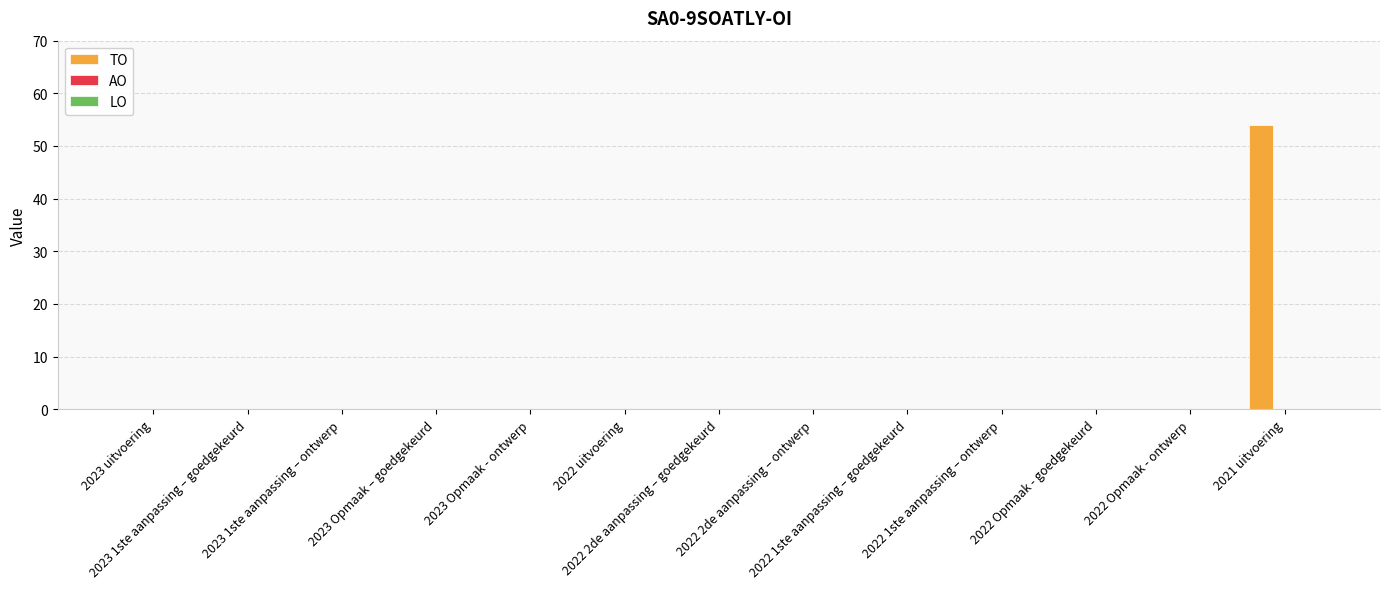

What is the sum of all values?

54